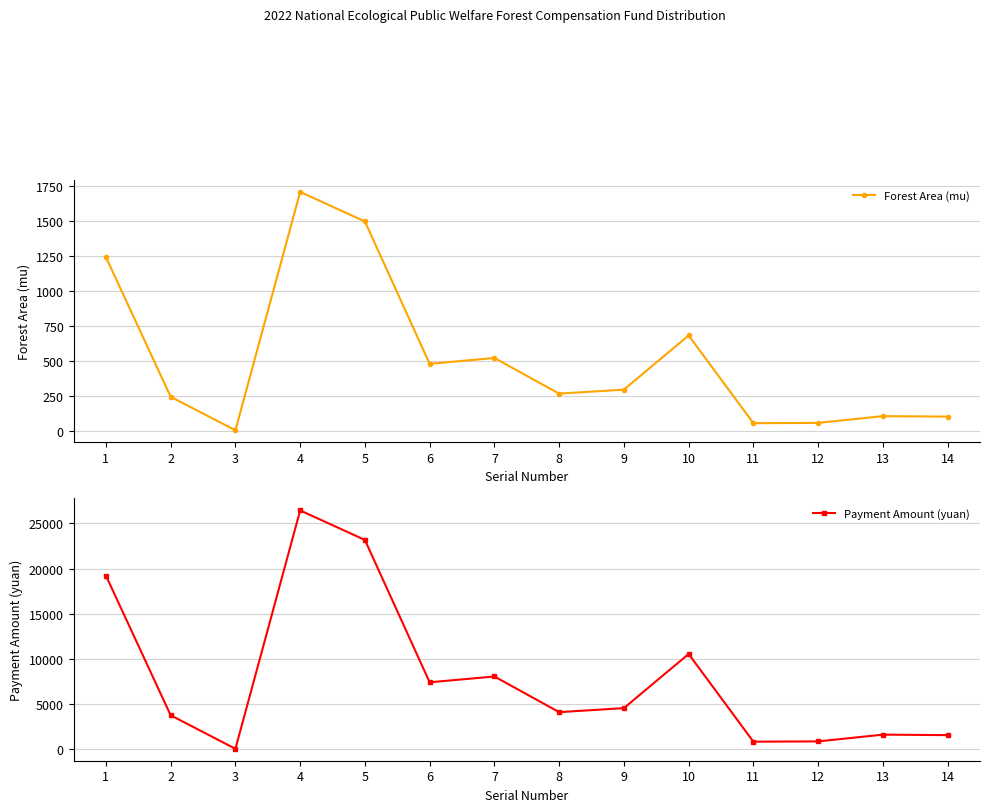

True or false: Forest Area (mu) has a value of 99.8 at 14.

True